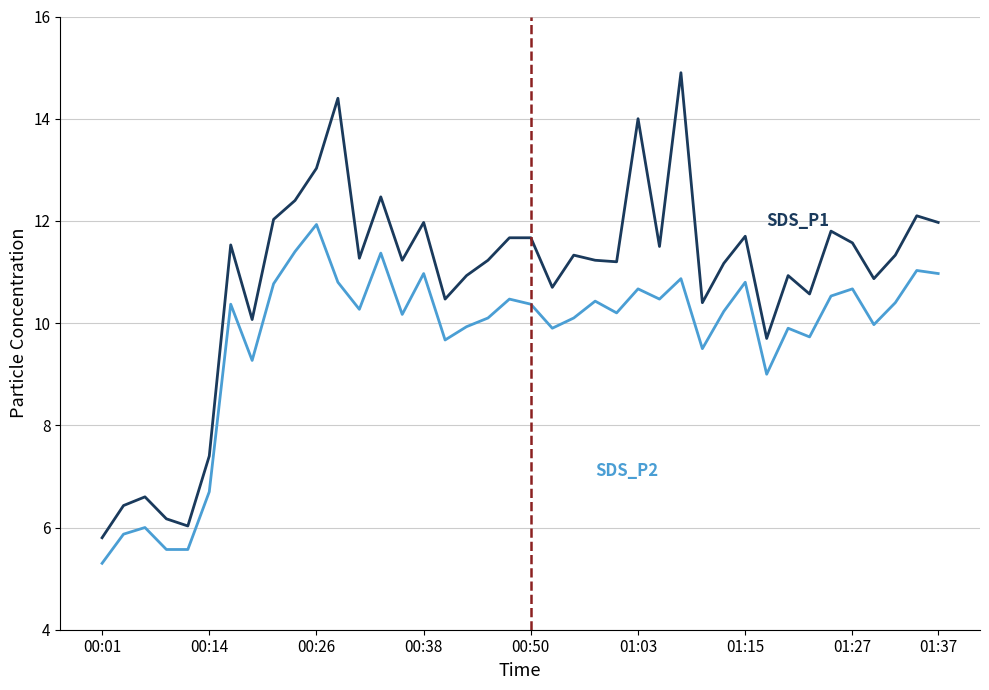

What is the smallest value displayed?

5.3